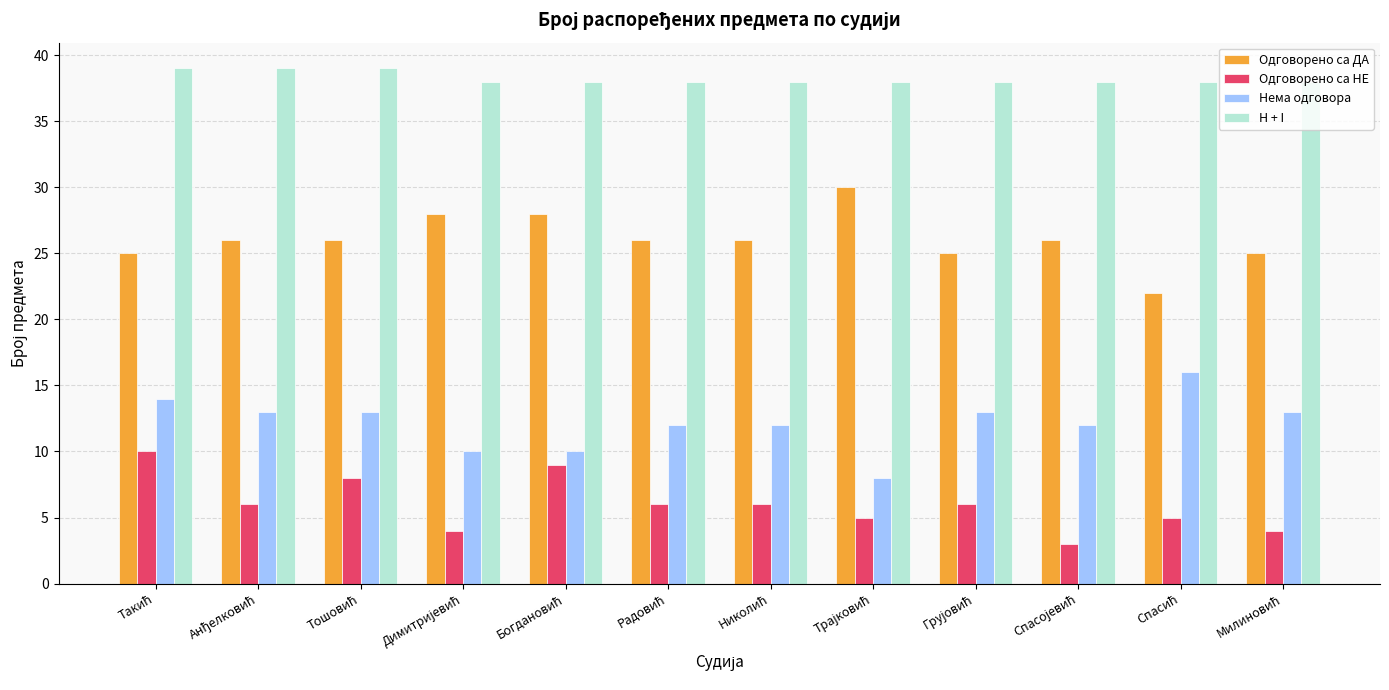

Which series has the largest total across all categories?

H + I